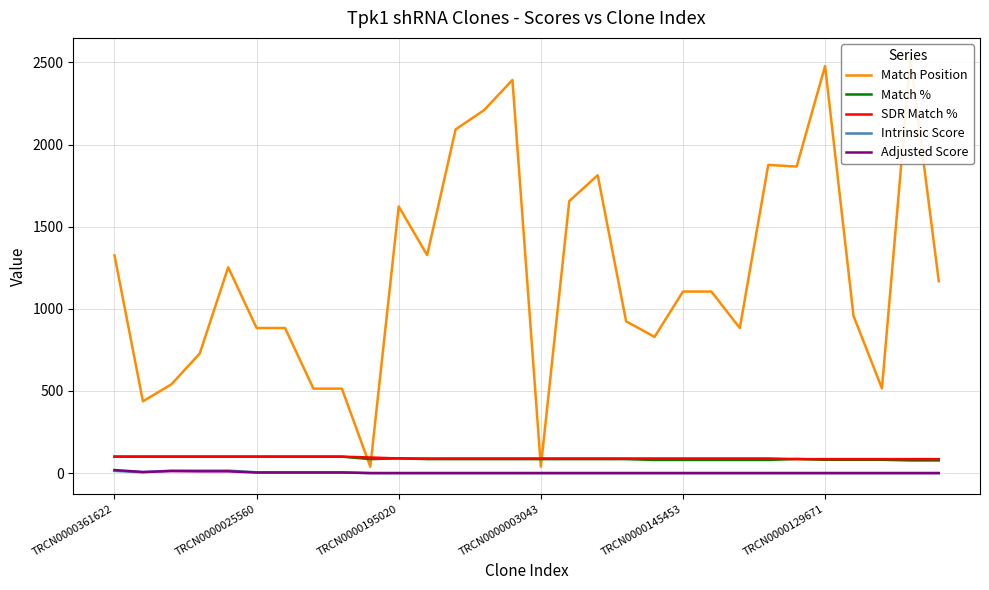

Rank the series by their maximum value, from lowest to highest.

Intrinsic Score, Adjusted Score, Match %, SDR Match %, Match Position